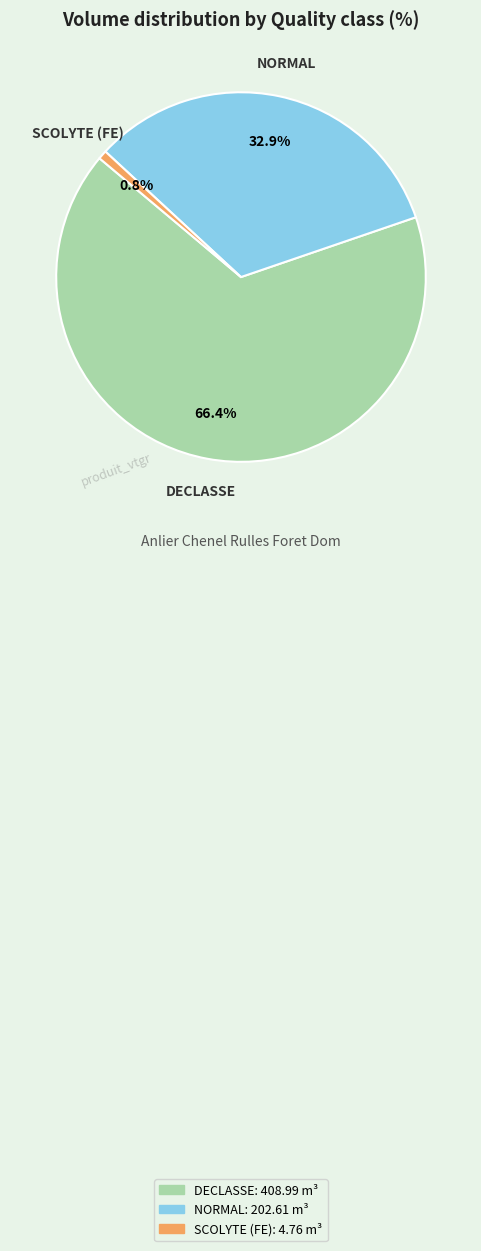

How many segments does this pie chart have?

3